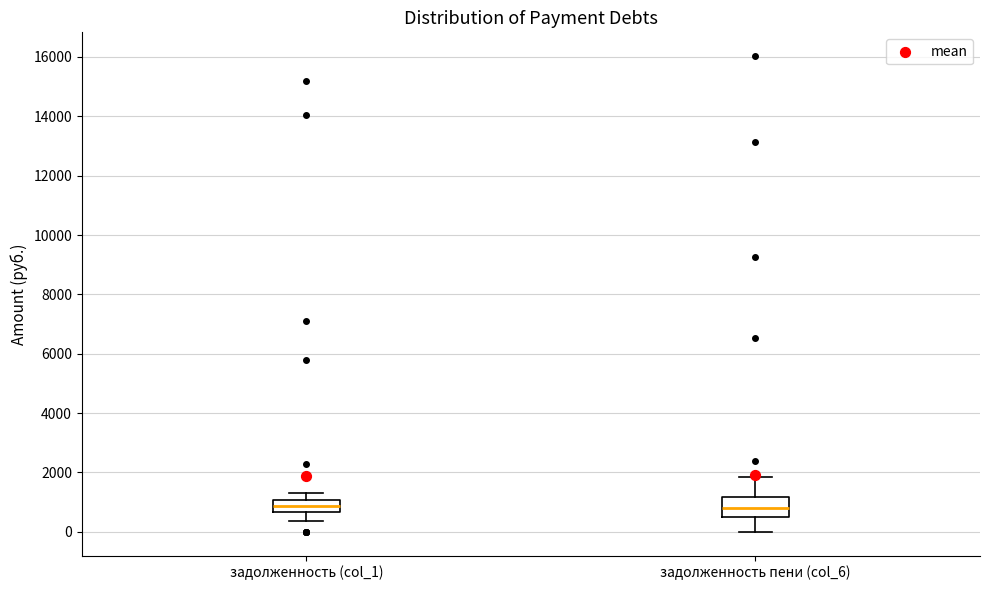

Reading left to right, read every box against the y-axis: the position of its median line, the range the box covers, and the ends of its whiskers. The values are not printed on the chart, so give them approximately, as read against the axis.

задолженность (col_1): median 800, box 600 to 1000, whiskers 400 to 1400
задолженность пени (col_6): median 800, box 400 to 1200, whiskers 0 to 1800